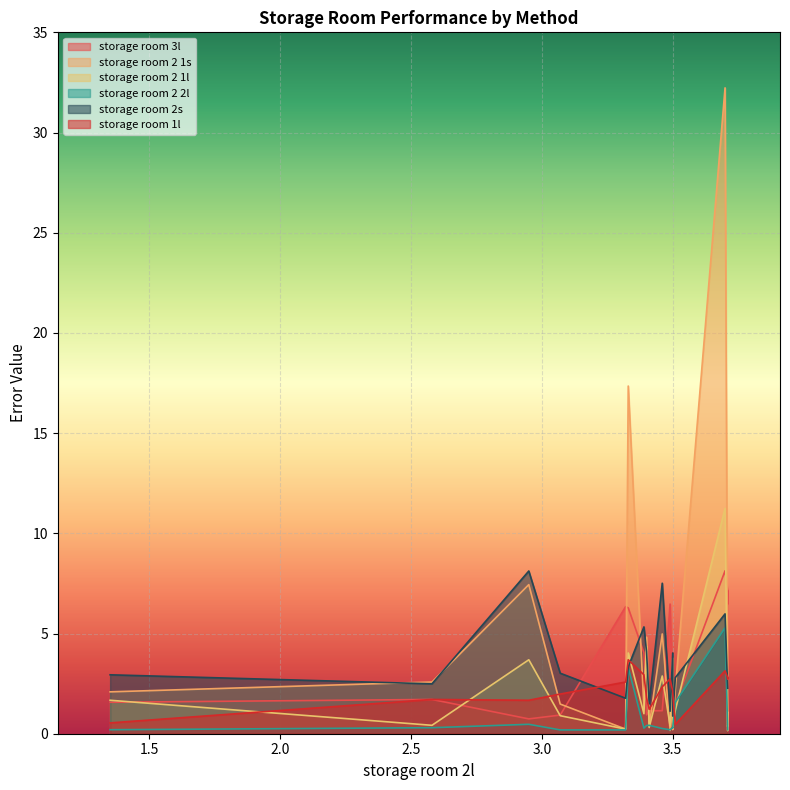

Which series has the largest range (max minus min)?

storage room 2 1s